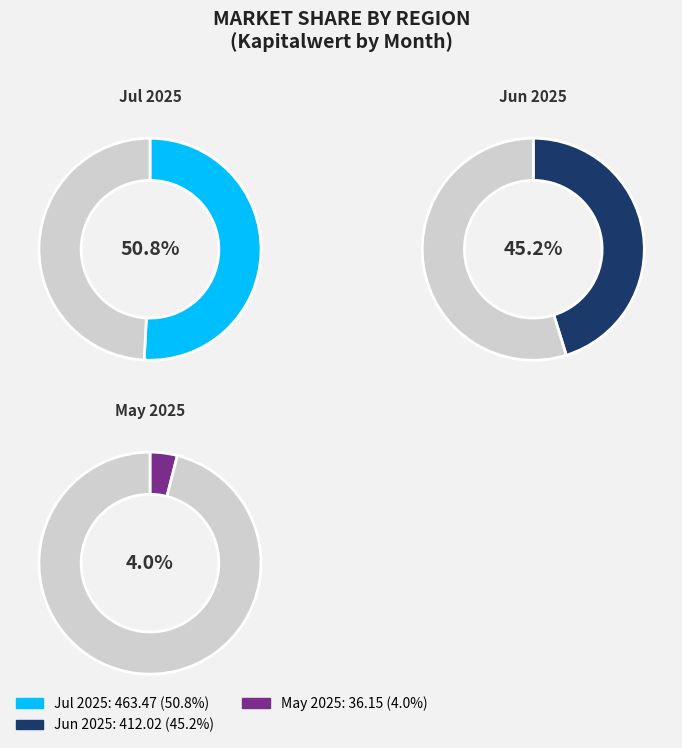

Is 25 the majority of the pie?

No